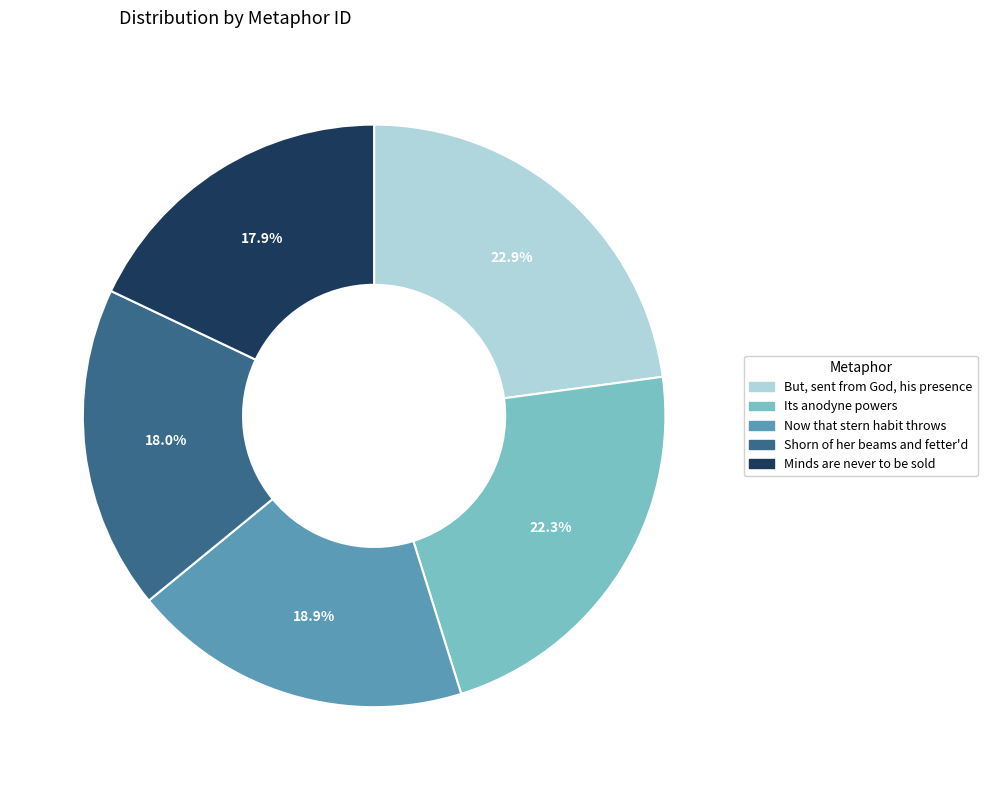

Does any single category account for the majority?

No